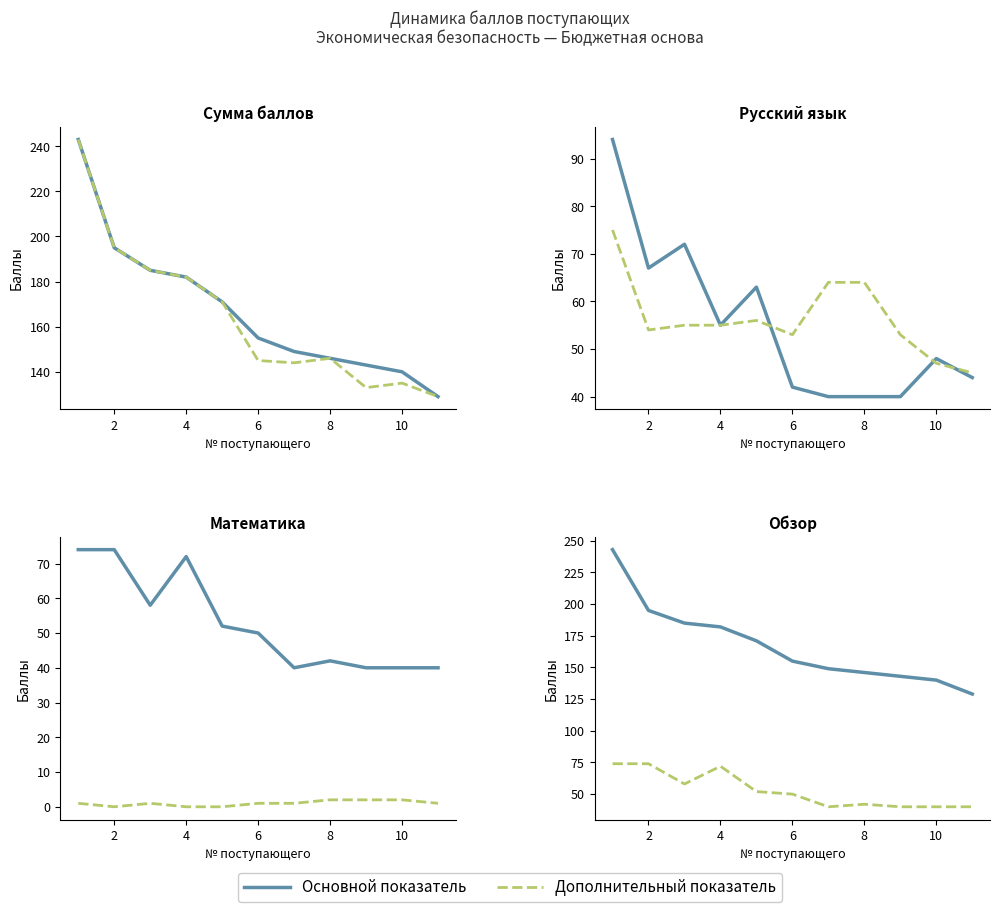

How many lines are shown in the chart?

6